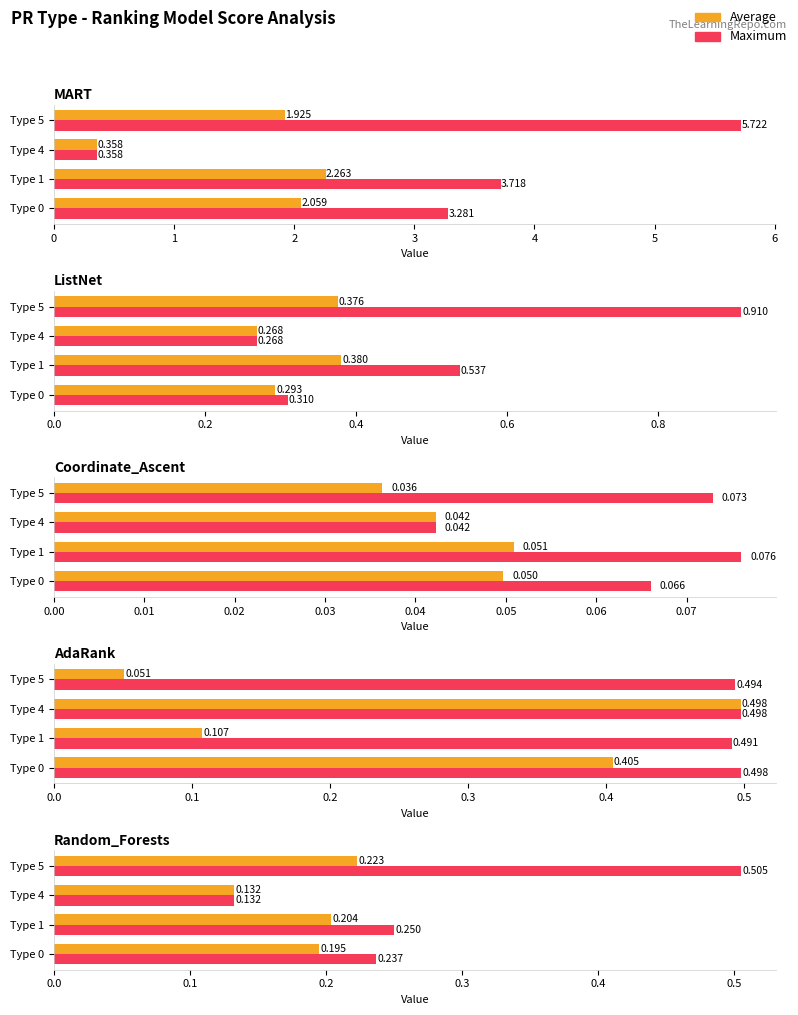

Is it true that Average equals 0.4 at Type 1?

False